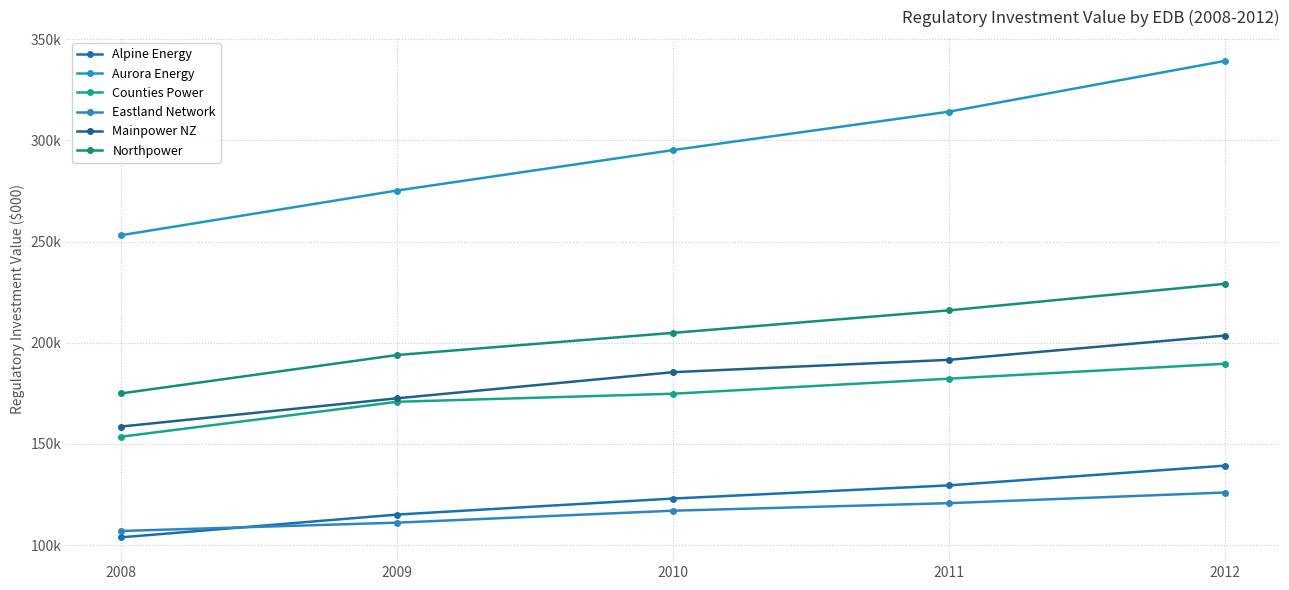

Reading left to right, list all the values displayed in this chart.

Alpine Energy: 103909.0	115146.3	123063.1	129561.5	139301.3
Aurora Energy: 253128.4	275195.5	295165.4	314133.7	339195.8
Counties Power: 153609.4	170848.8	174827.2	182270.2	189631.7
Eastland Network: 107039.2	111149.9	117054.4	120776.1	126039.3
Mainpower NZ: 158631.2	172574.6	185468.7	191572.1	203536.3
Northpower: 174984.0	193953.8	204893.9	215998.1	229107.4